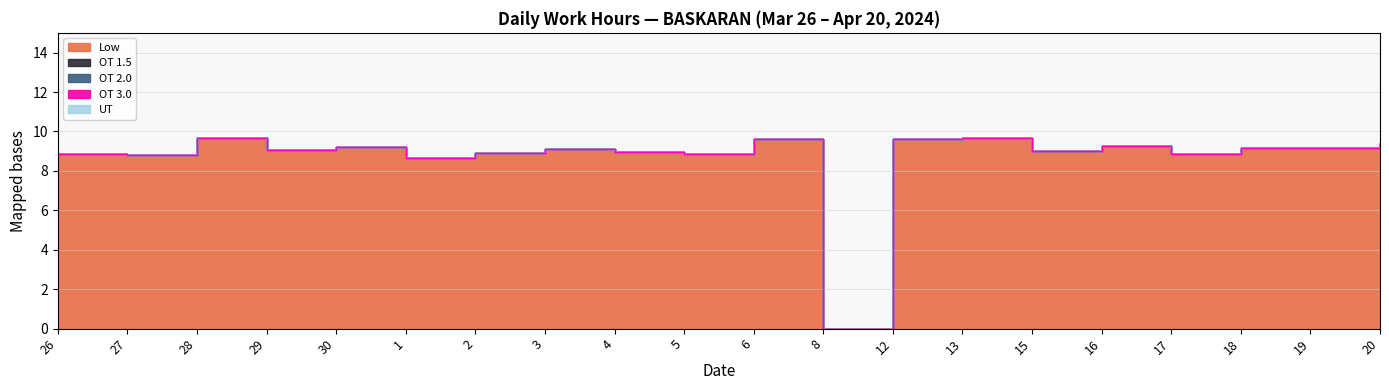

Does the chart display data point markers on the line(s)?

No